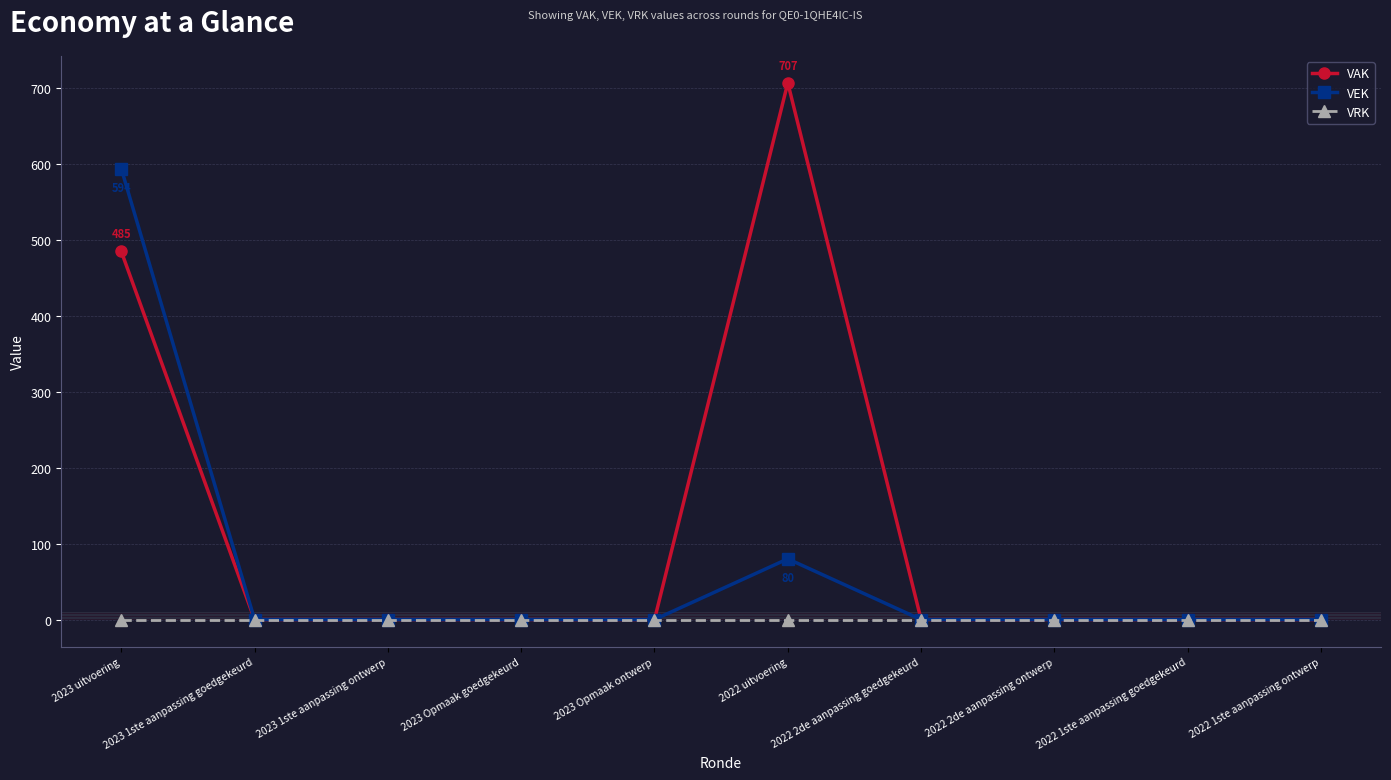

Rank the series at 2022 uitvoering from highest to lowest value.

VAK, VEK, VRK